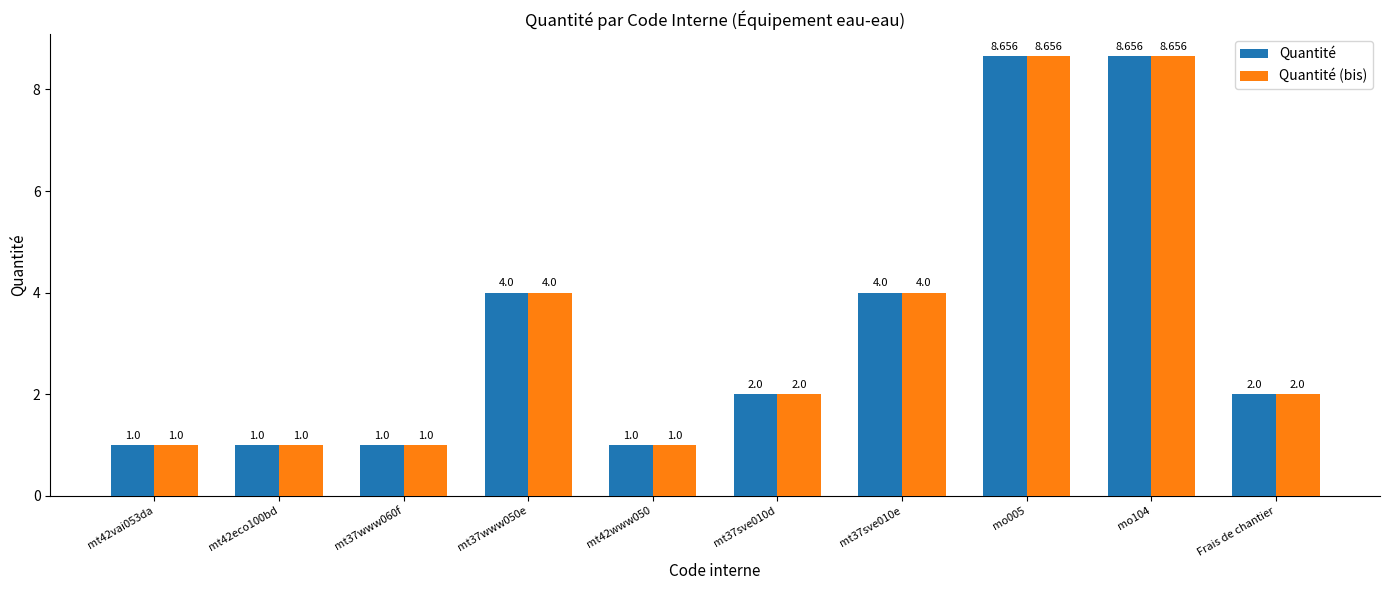

How many bars are there in each group?

2